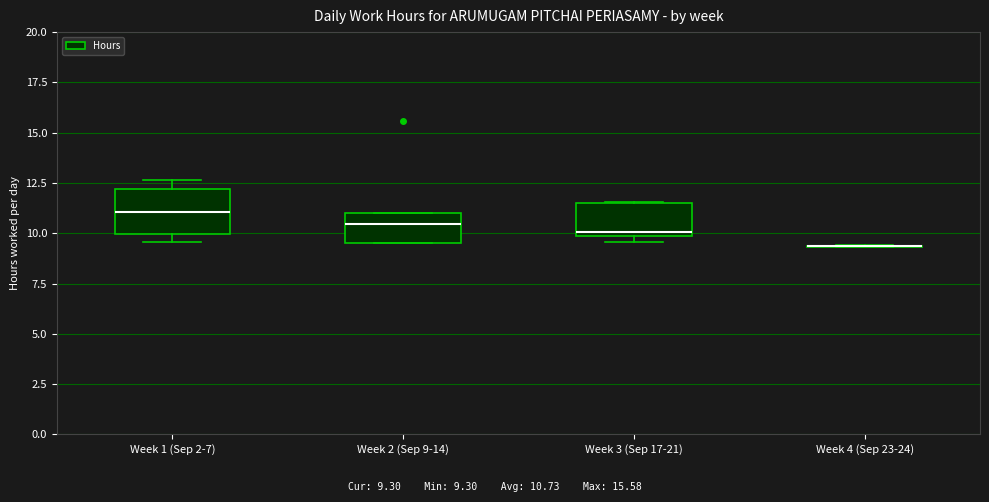

Reading left to right, read every box against the y-axis: the position of its median line, the range the box covers, and the ends of its whiskers. The values are not printed on the chart, so give them approximately, as read against the axis.

Week 1 (Sep 2-7): median 11.0, box 10.0 to 12.0, whiskers 9.5 to 12.5
Week 2 (Sep 9-14): median 10.5, box 9.5 to 11.0, whiskers 9.5 to 11.0
Week 3 (Sep 17-21): median 10.0 (just above the box's lower edge), box 10.0 to 11.5, whiskers 9.5 to 11.5
Week 4 (Sep 23-24): box collapsed to a line at 9.5, whiskers 9.5 to 9.5